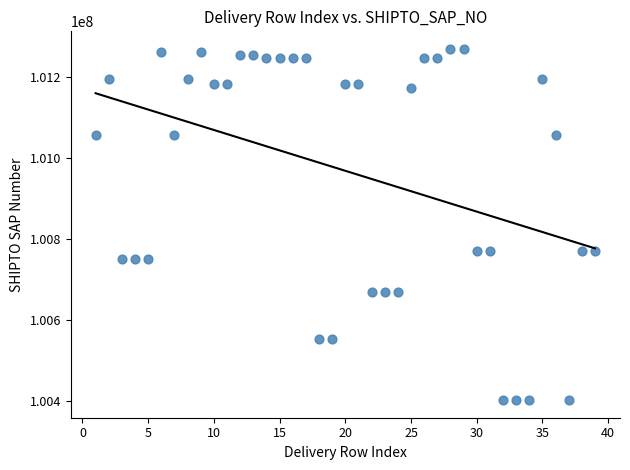

What is the range of Y values (max minus min)?

867251